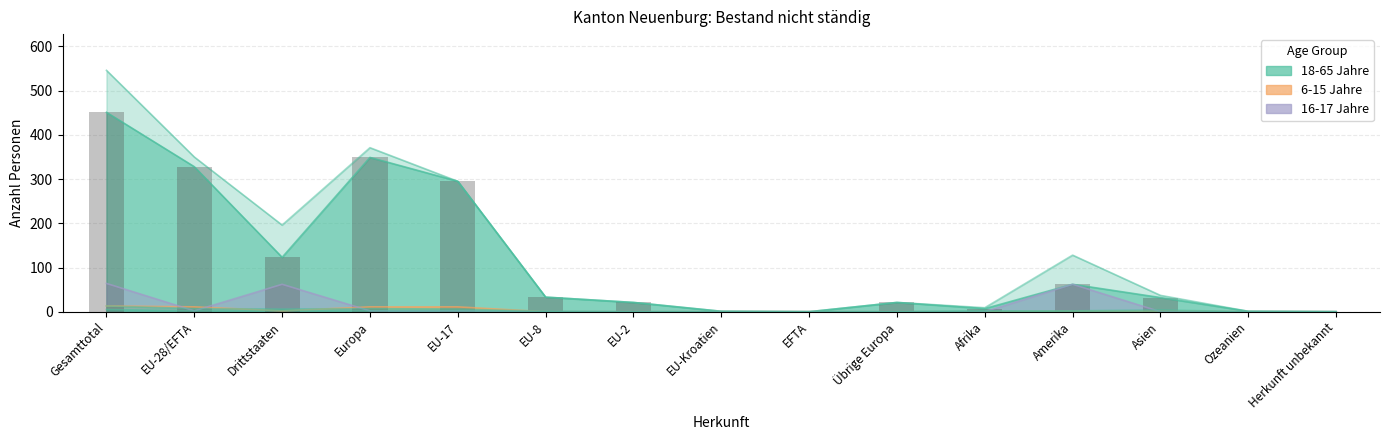

At which label does 16-17 Jahre Total reach its minimum?

EU-8